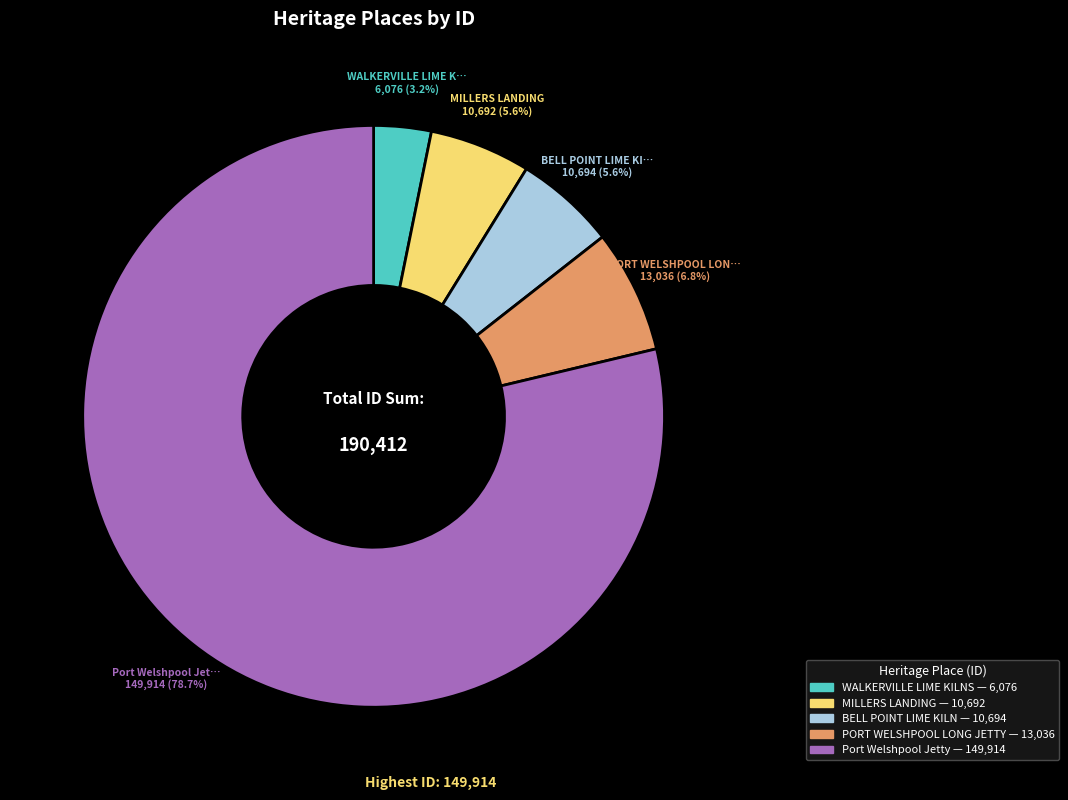

Which slice is the largest?

Port Welshpool Jetty